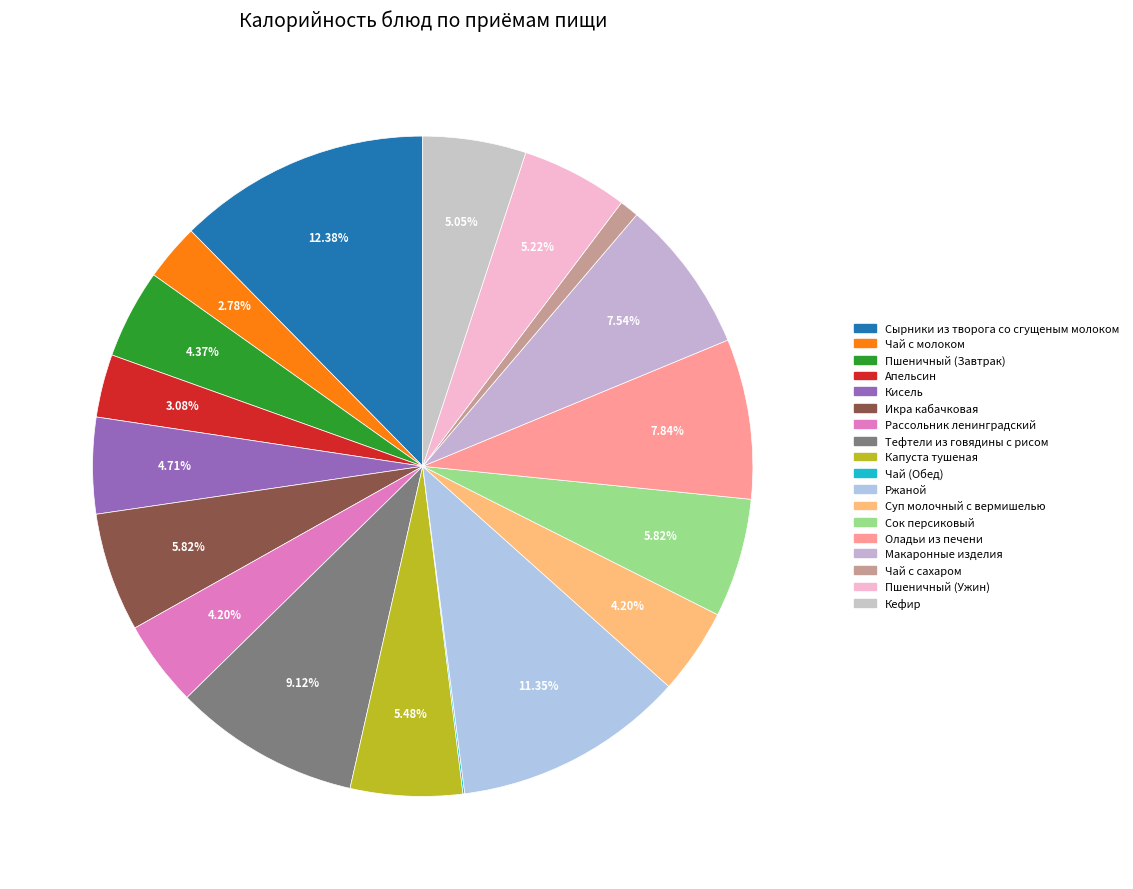

Is the sum of Пшеничный (Завтрак) and Оладьи из печени greater than half?

No